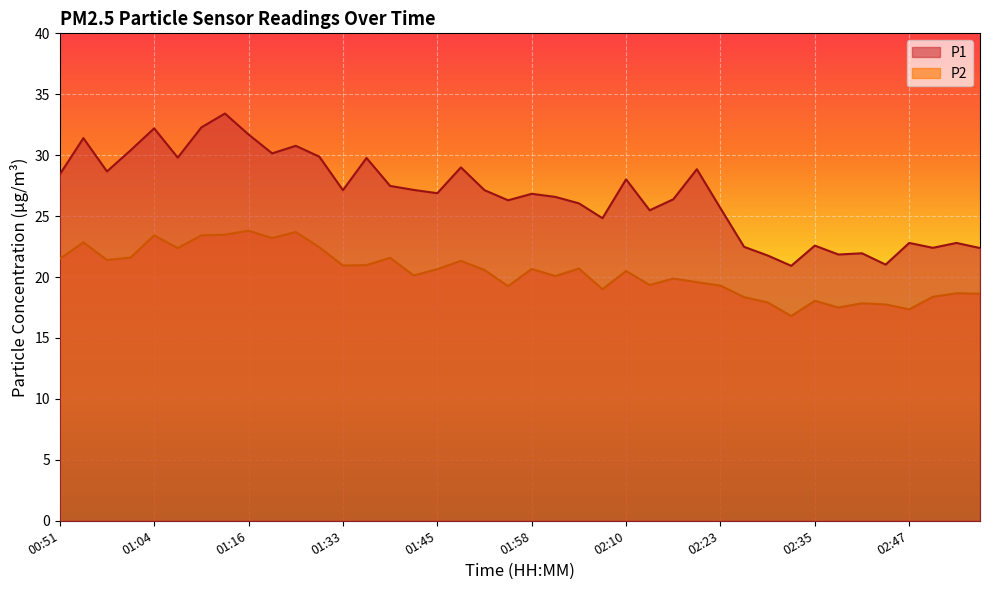

Which series has the widest spread of values?

P1